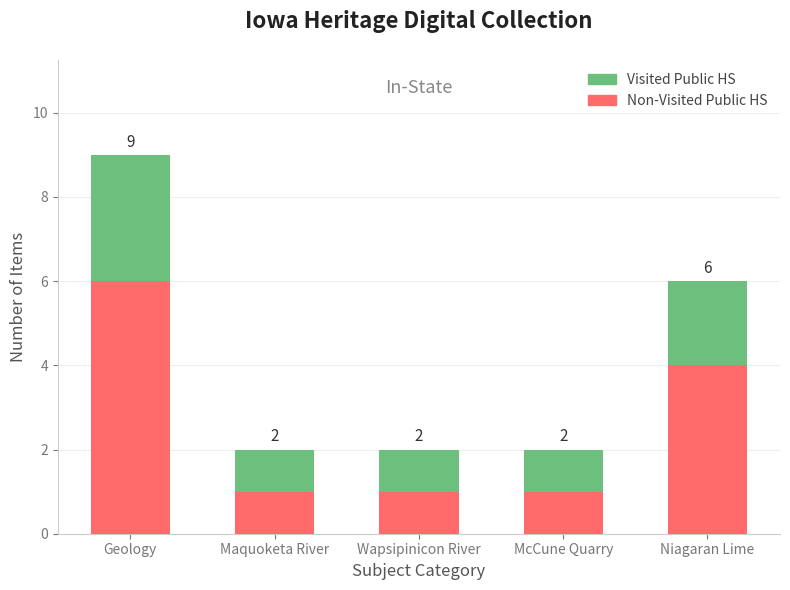

What are all the series names shown in the legend?

Visited Public HS, Non-Visited Public HS